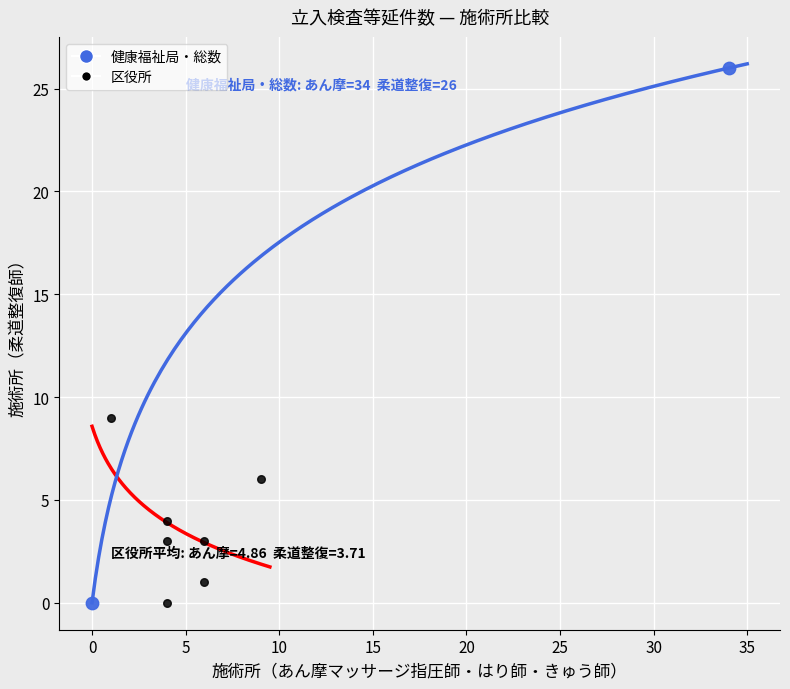

What are all the series names shown in the legend?

健康福祉局・総数, 区役所